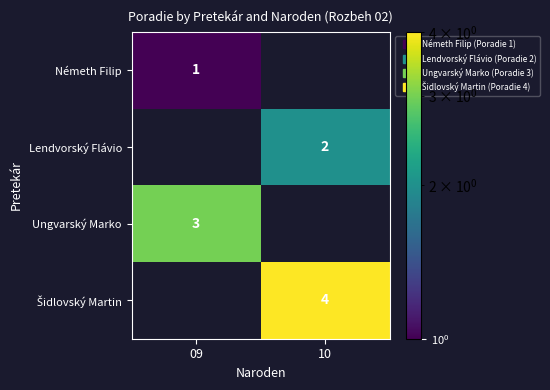

Which label corresponds to the largest value in the chart?

10